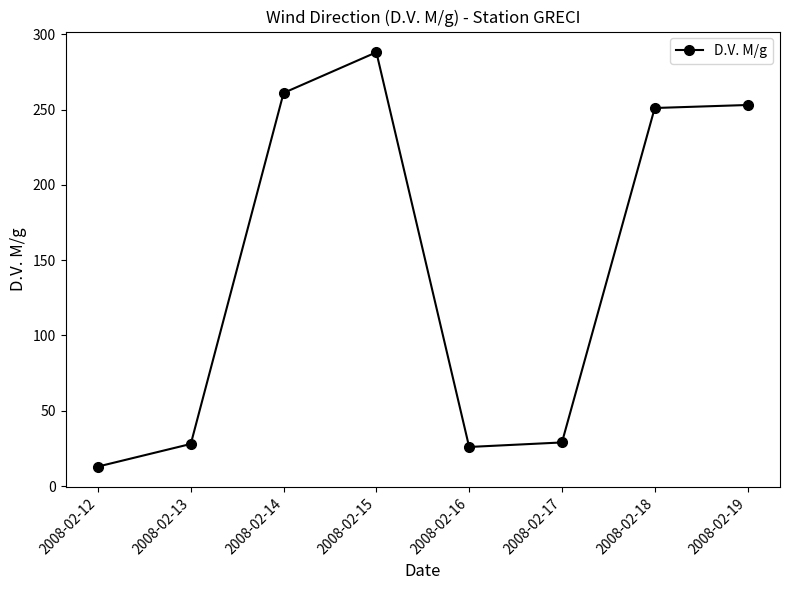

Which has a higher value, 2008-02-14 or 2008-02-13?

2008-02-14